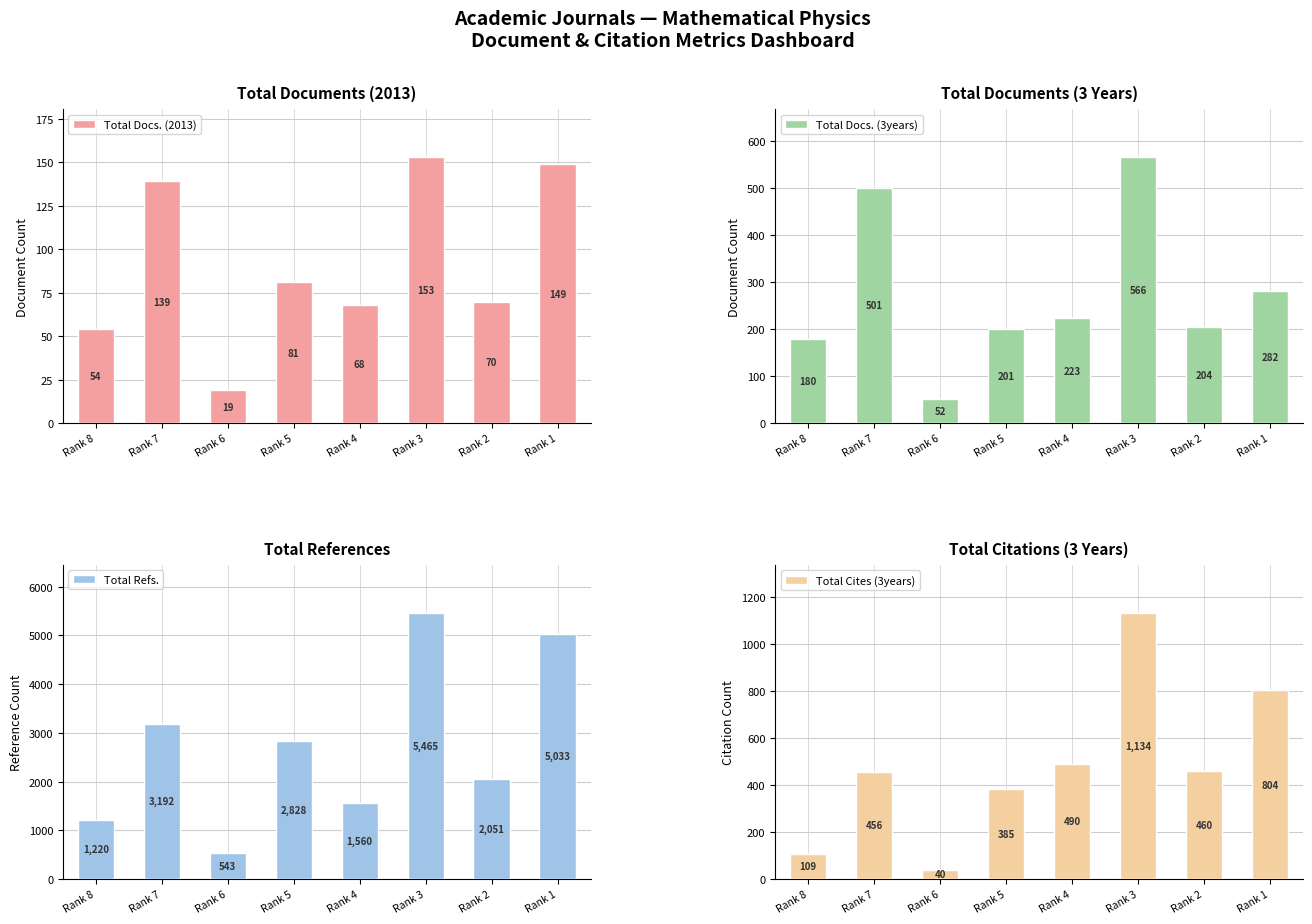

What is the difference between the Total Docs. (3years) values at Rank 3 and Rank 2?

362